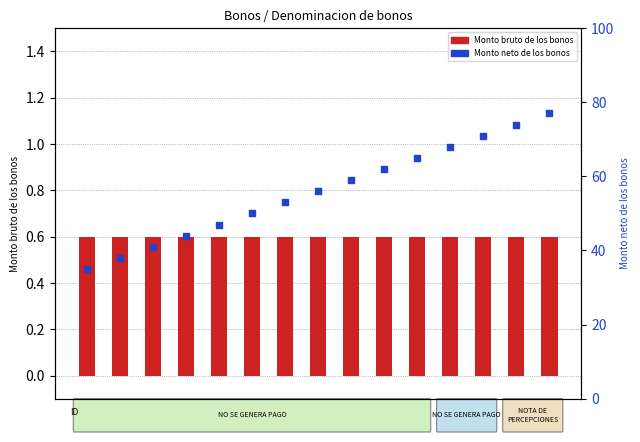

At how many categories does at least one series exceed 51?

9